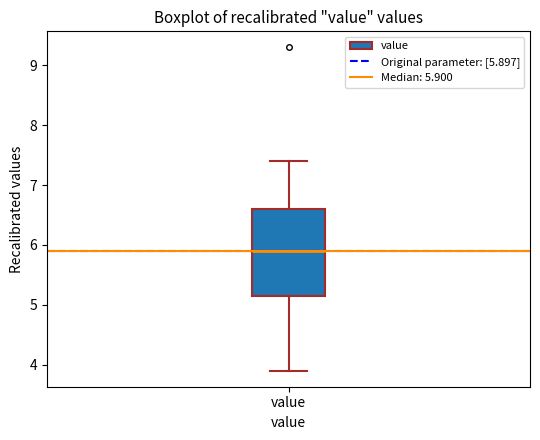

Transcribe this box plot: give where the median line is, the range the box spans, and where the two whiskers end, as read against the y-axis. The values are not printed on the chart, so give them approximately, as read against the axis.

median 5.9, box 5.2 to 6.6, whiskers 3.9 to 7.4